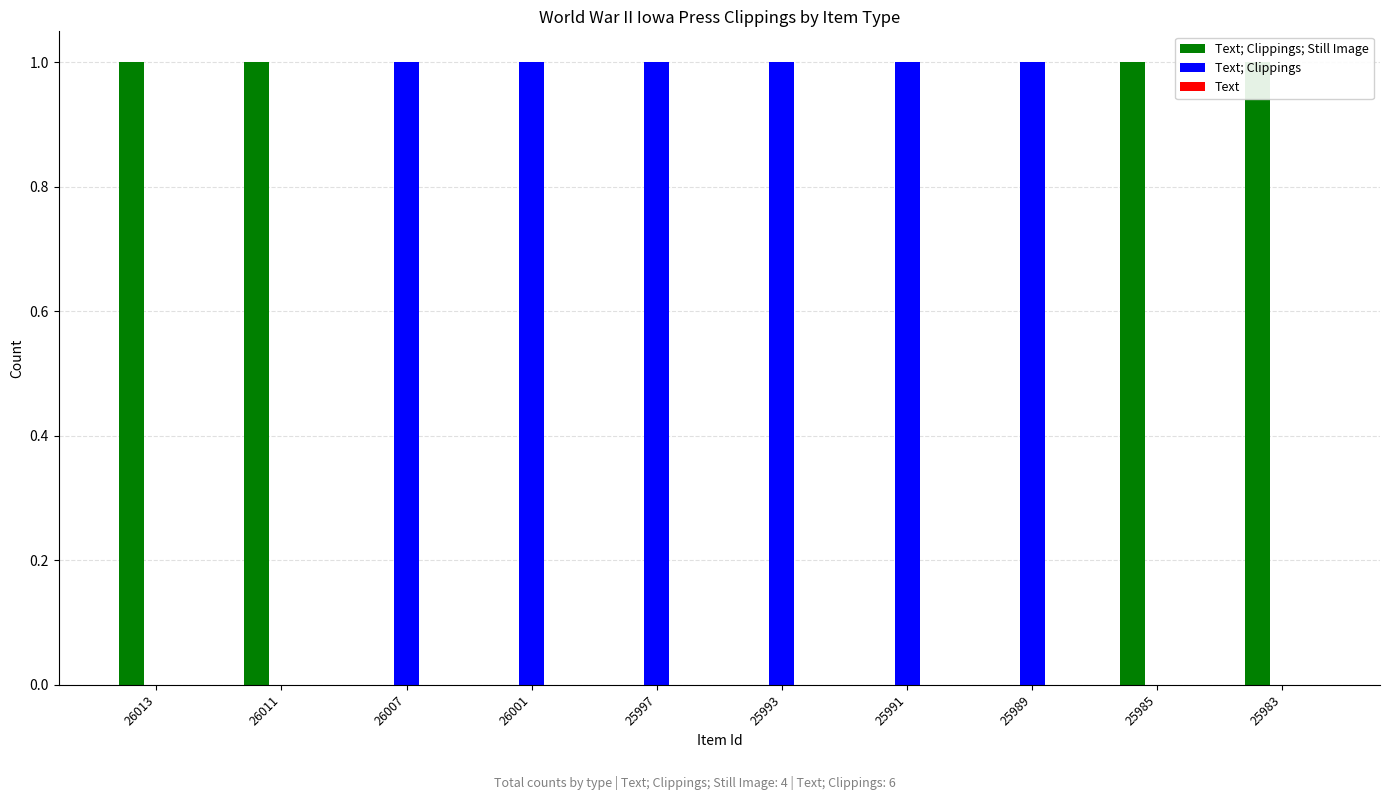

Reading left to right, what are all the values shown in this chart?

Text; Clippings; Still Image: 1	1	0	0	0	0	0	0	1	1
Text; Clippings: 0	0	1	1	1	1	1	1	0	0
Text: 0	0	0	0	0	0	0	0	0	0